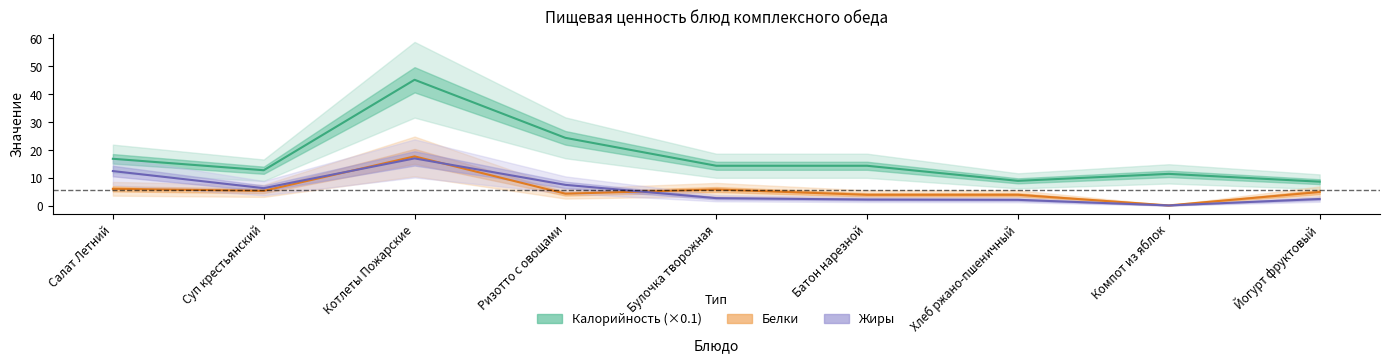

How many interior local peaks does the Калорийность (×0.1) series have?

2